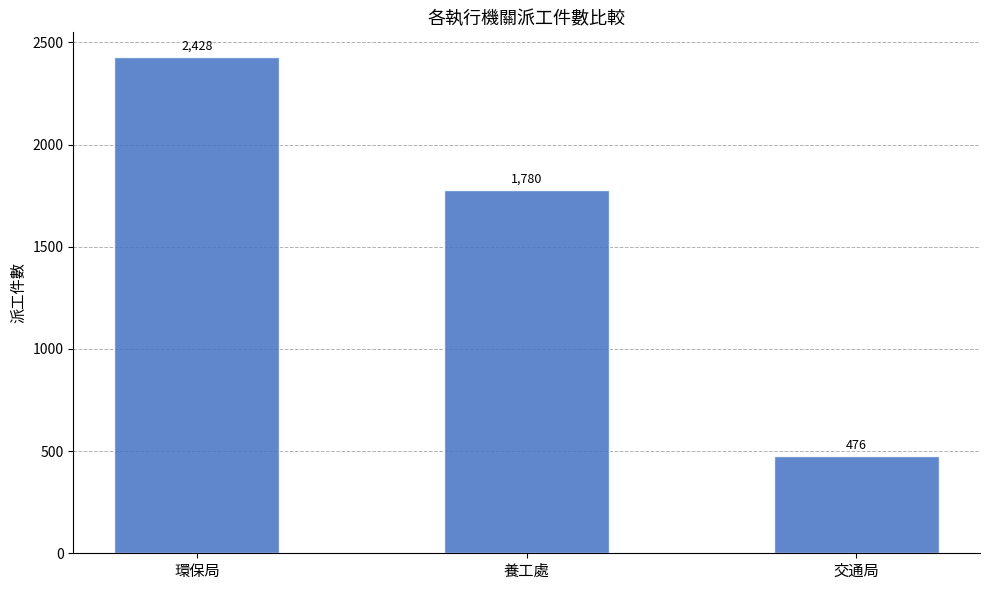

Reading left to right, transcribe all the data shown in this chart.

環保局=2428	養工處=1780	交通局=476